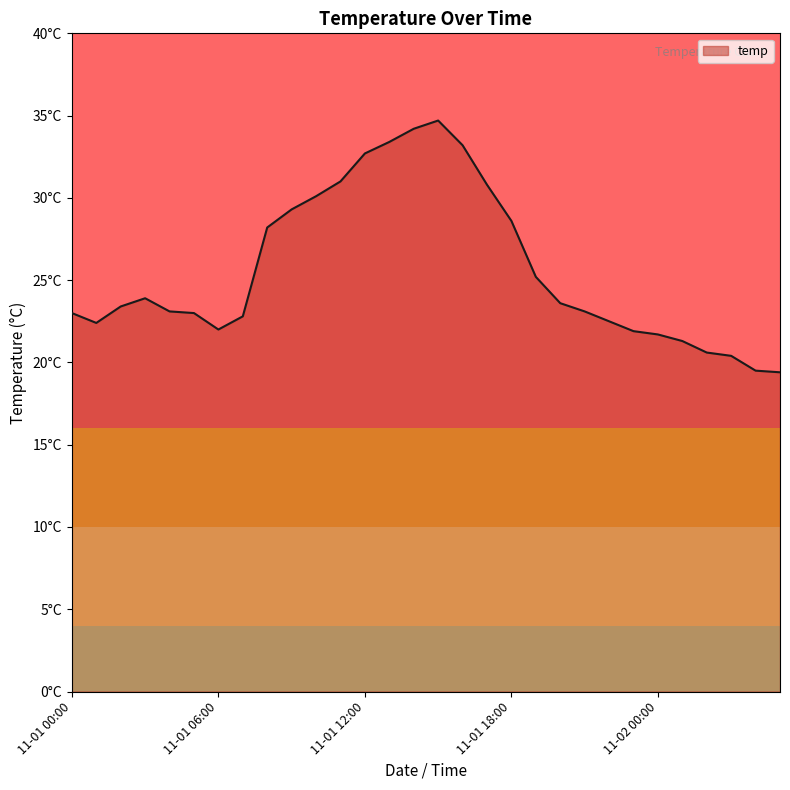

What is the smallest value displayed?

19.4